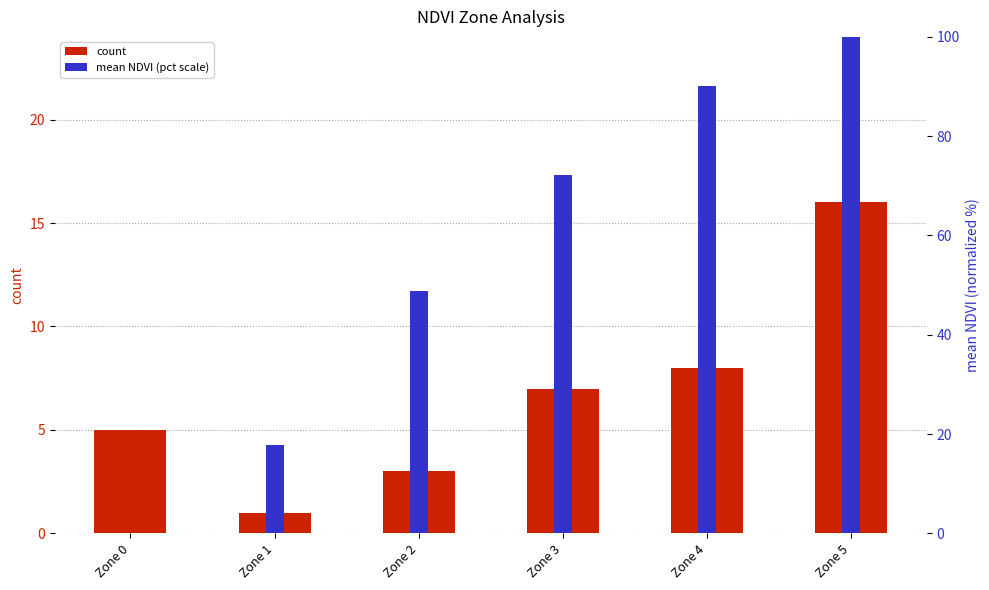

Which series has the largest range (max minus min)?

mean NDVI (pct scale)